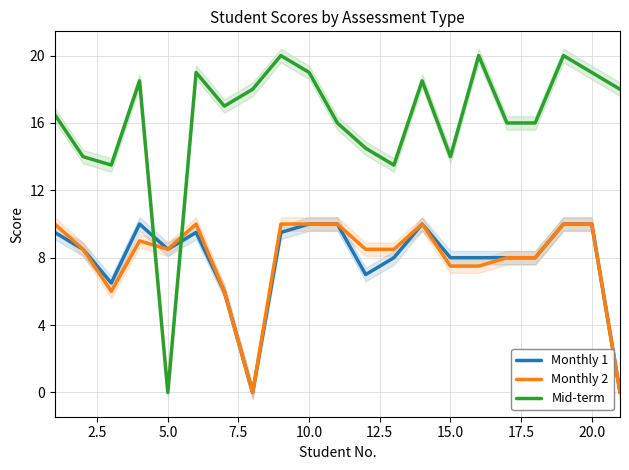

Which category has the lowest value in the Mid-term series?

5.0